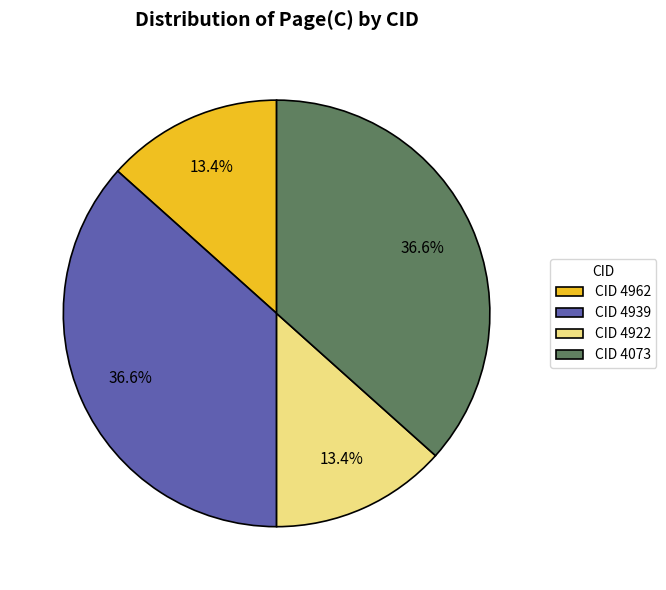

How many slices are in this pie chart?

4